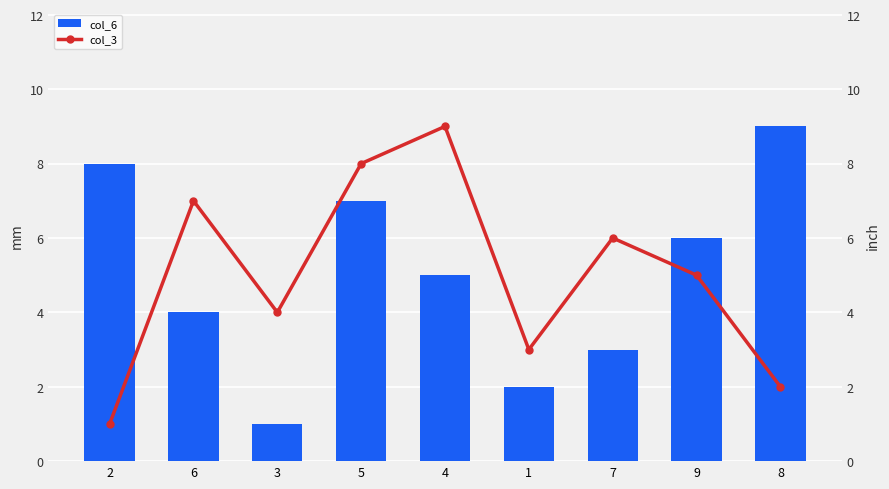

Is it true that col_6 equals 13 at 2?

False